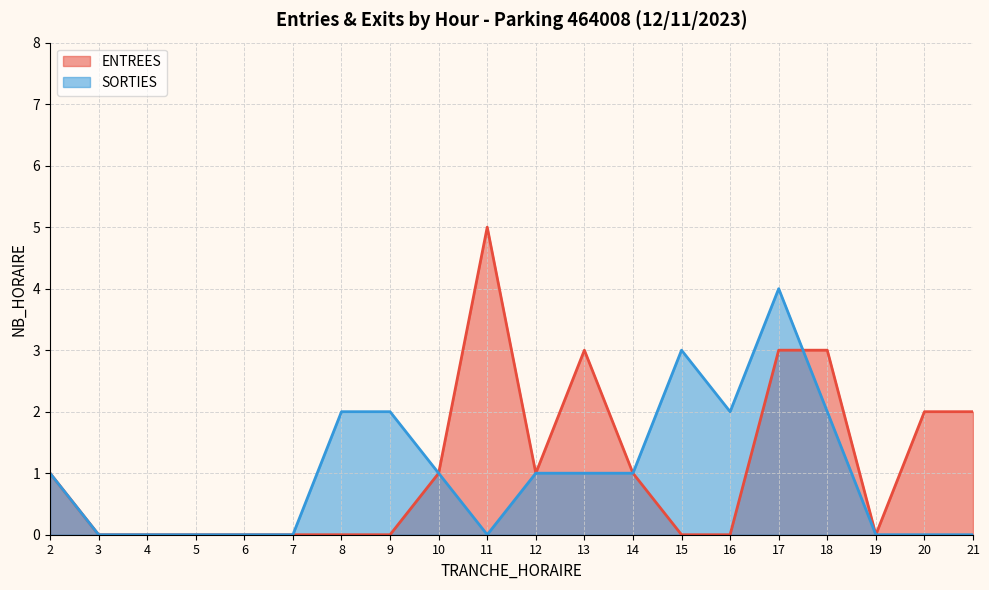

What is the difference between the SORTIES values at 10 and 17?

3